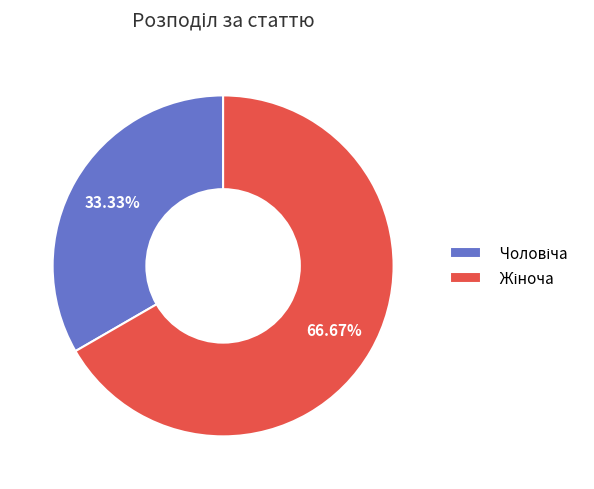

Is there any slice that represents more than half of the pie?

Yes